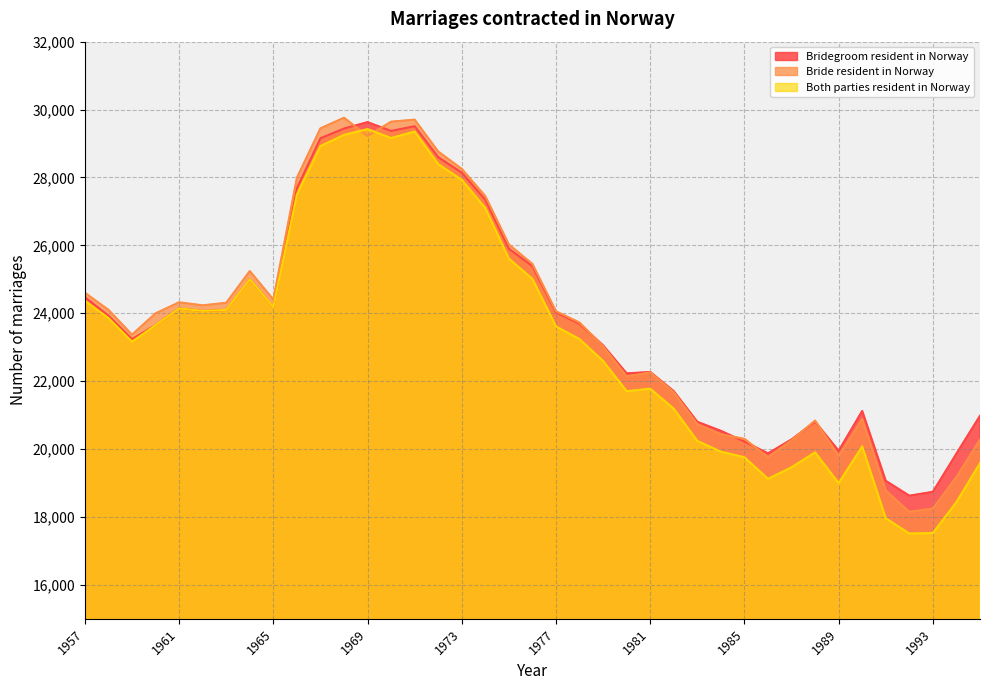

What is the total value across all series at 1974?

81893